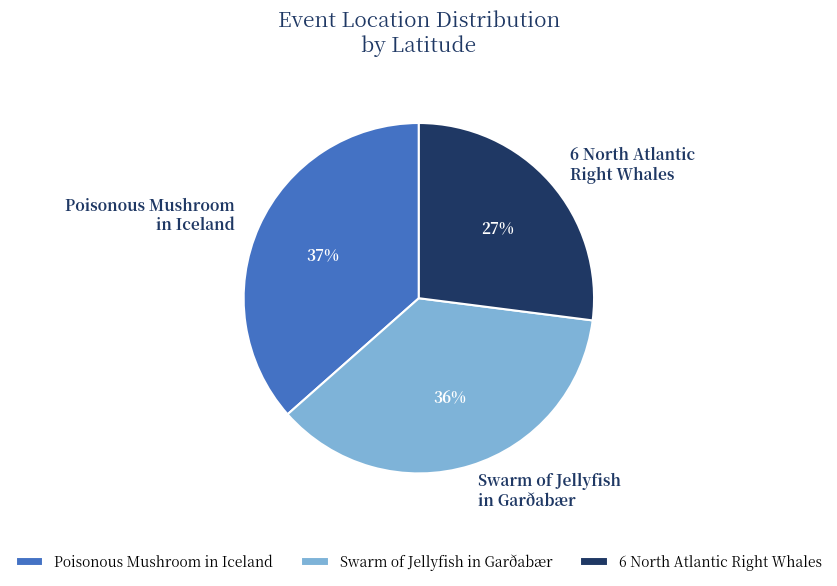

Is it true that Swarm of Jellyfish in Garðabær is 27% of the pie?

False